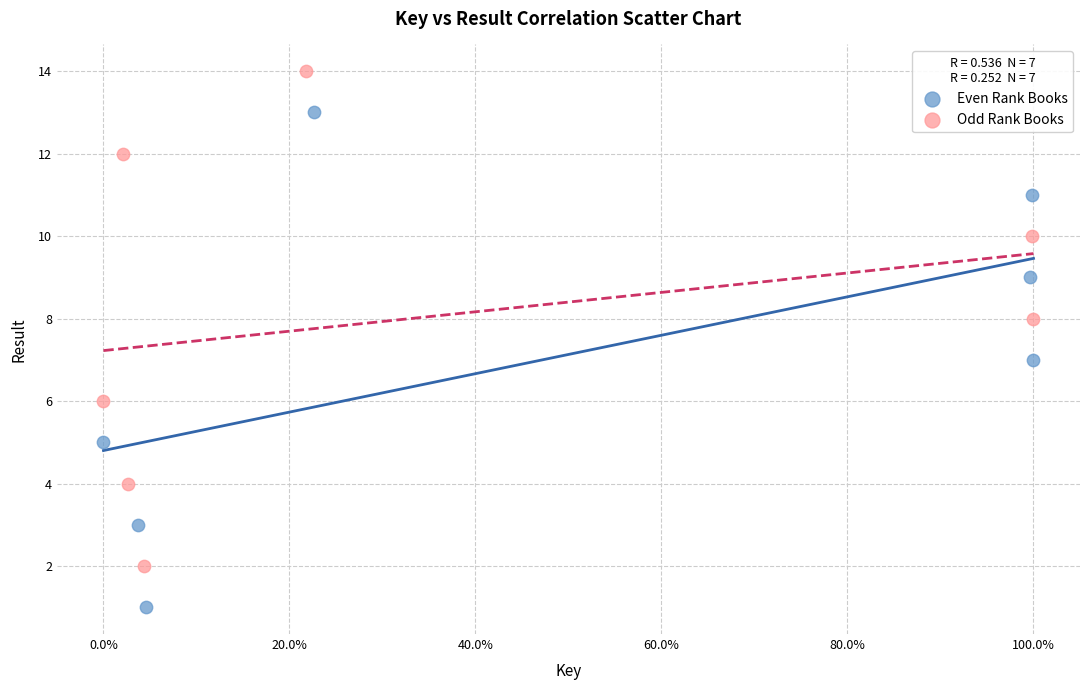

What are all the series names shown in the legend?

Even Rank Books, Odd Rank Books